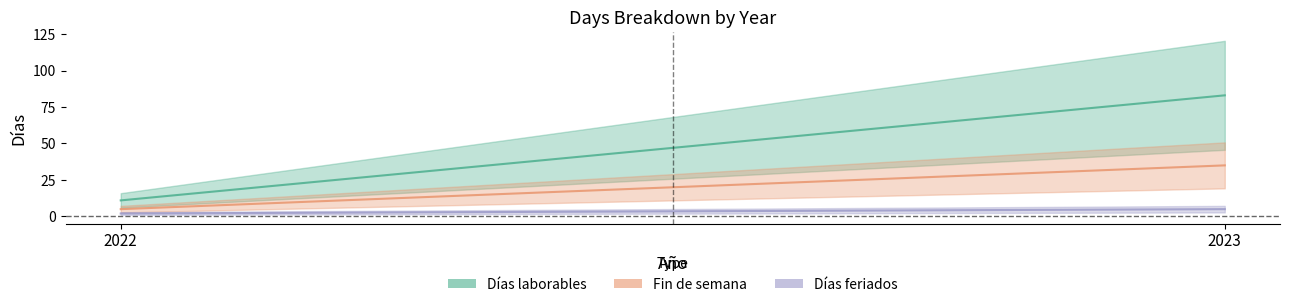

Which has a higher value, 2022 or 2023?

2023